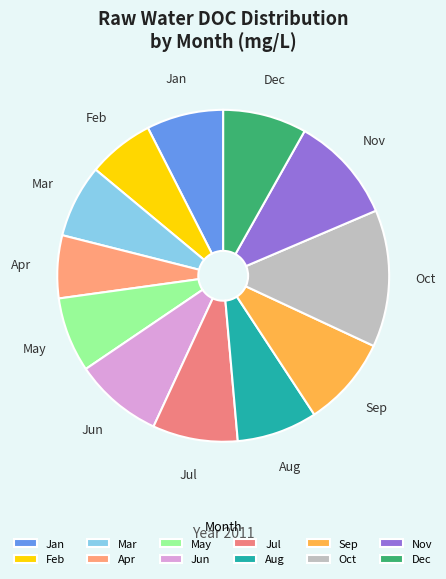

Does Oct account for over 50% of the chart?

No